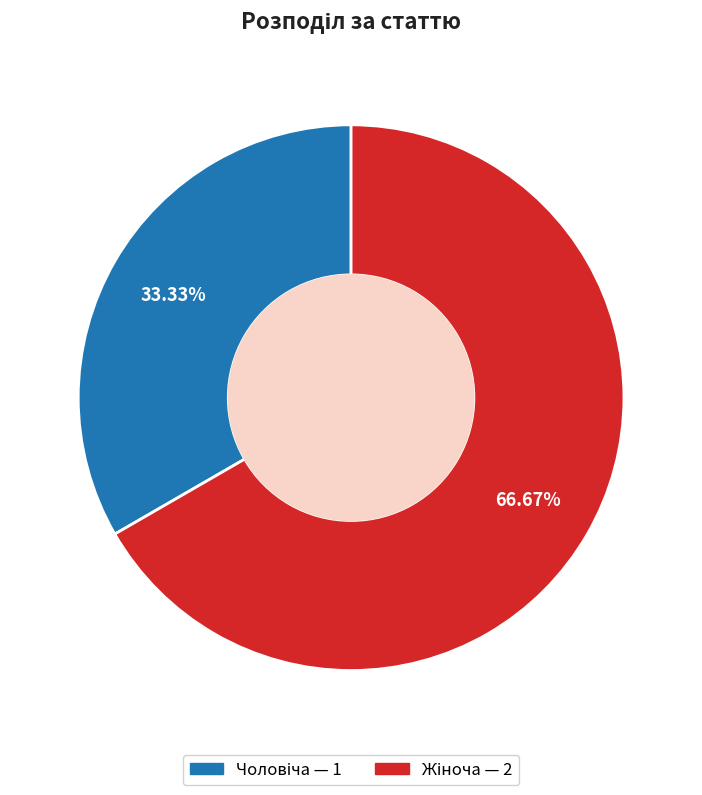

To the nearest percent, what is the difference between the Жіноча and Чоловіча slice percentages?

33%